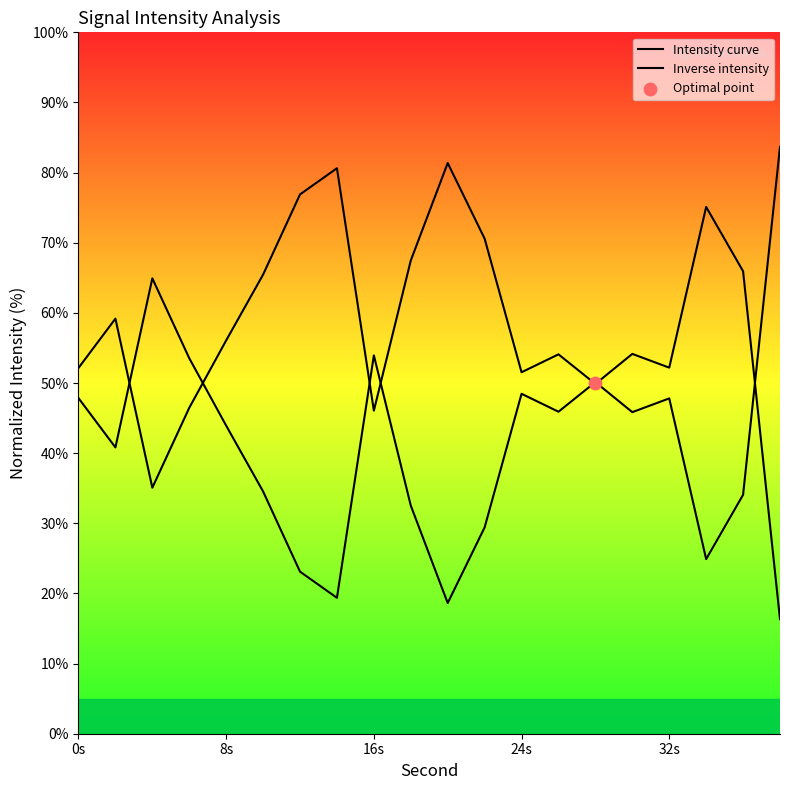

Which series has the widest spread of Y values?

Intensity curve